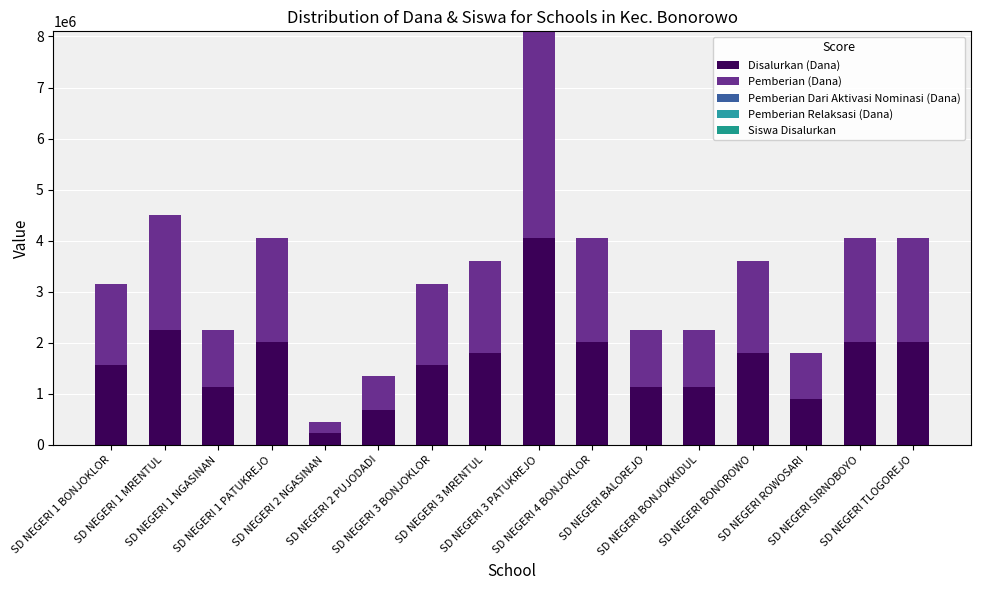

What is the total value across all series at SD NEGERI SIRNOBOYO?

4050009